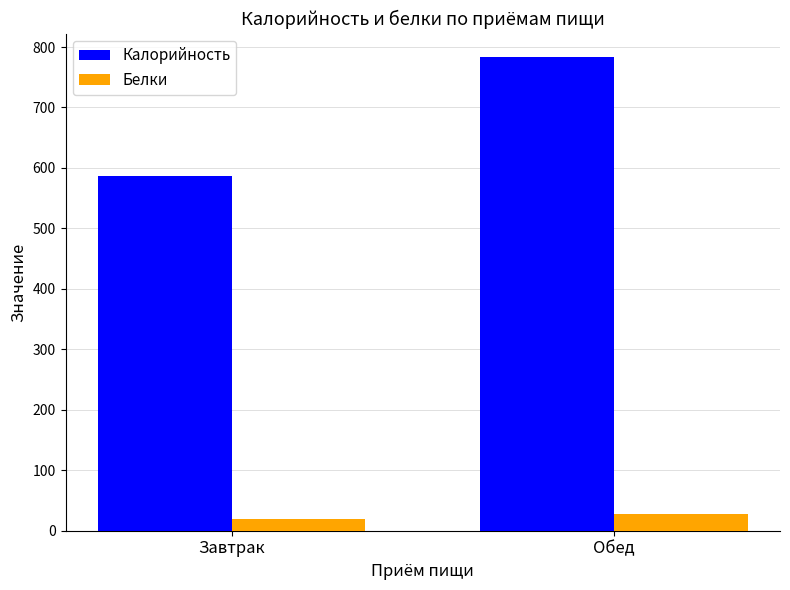

Which series changed the most between Завтрак and Обед?

Калорийность